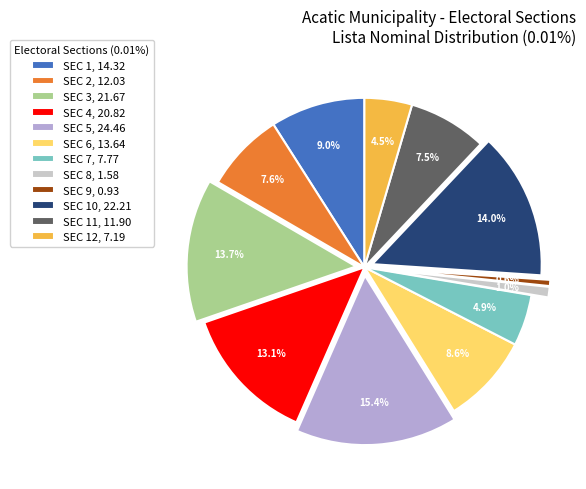

How many slices are in this pie chart?

12